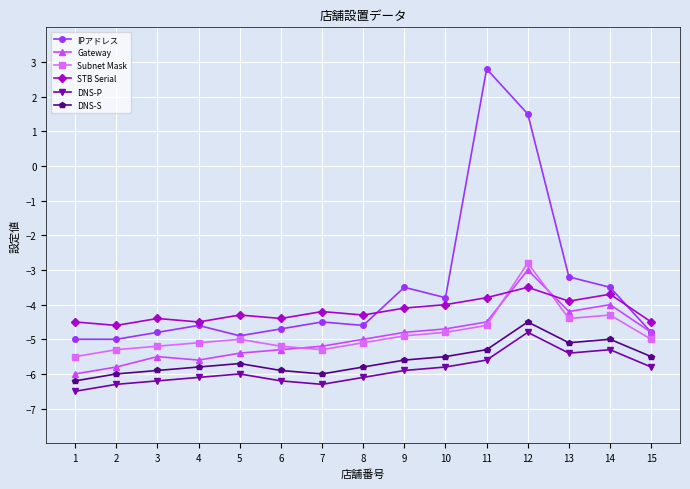

Which series has the largest total across all categories?

IPアドレス